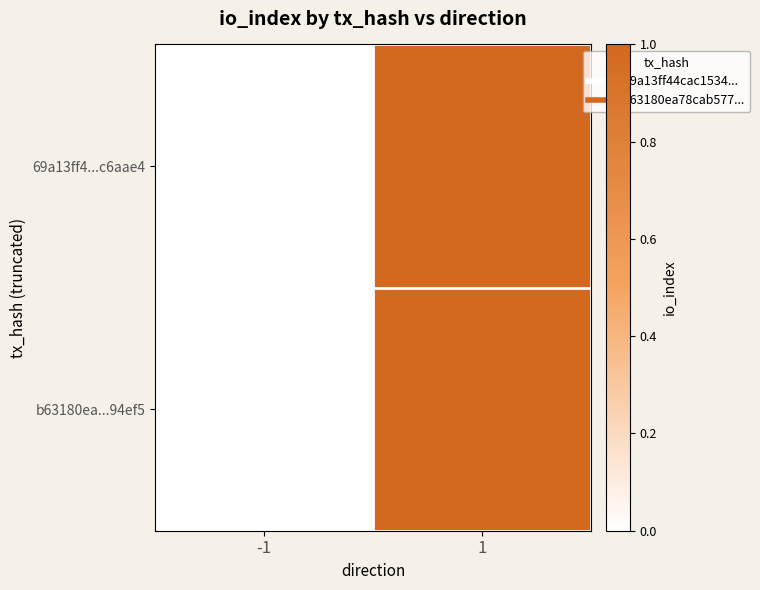

Rank the series by their maximum value, from highest to lowest.

69a13ff4...c6aae4, b63180ea...94ef5